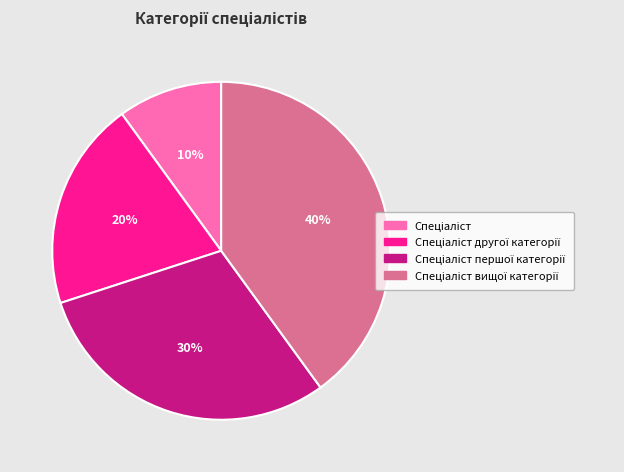

Is there any slice that represents more than half of the pie?

No